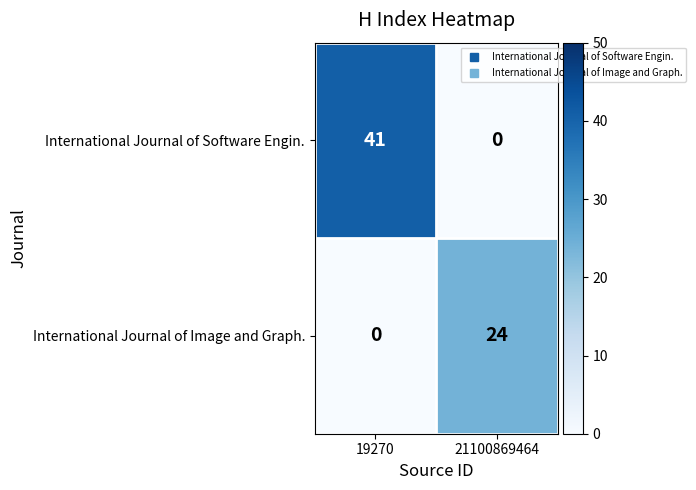

What is the sum of the International Journal of Image and Graph. values at 21100869464 and 19270?

24